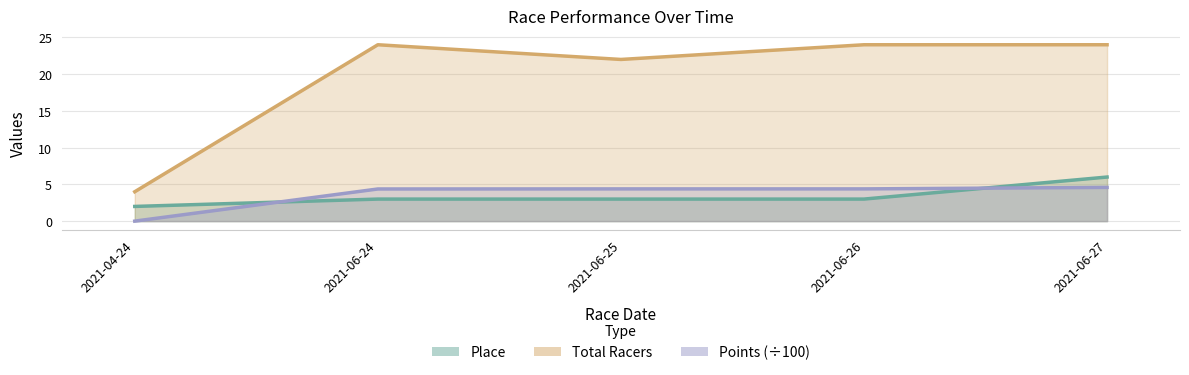

List the labels in order of Points value, largest first.

2021-06-27, 2021-06-25, 2021-06-26, 2021-06-24, 2021-04-24